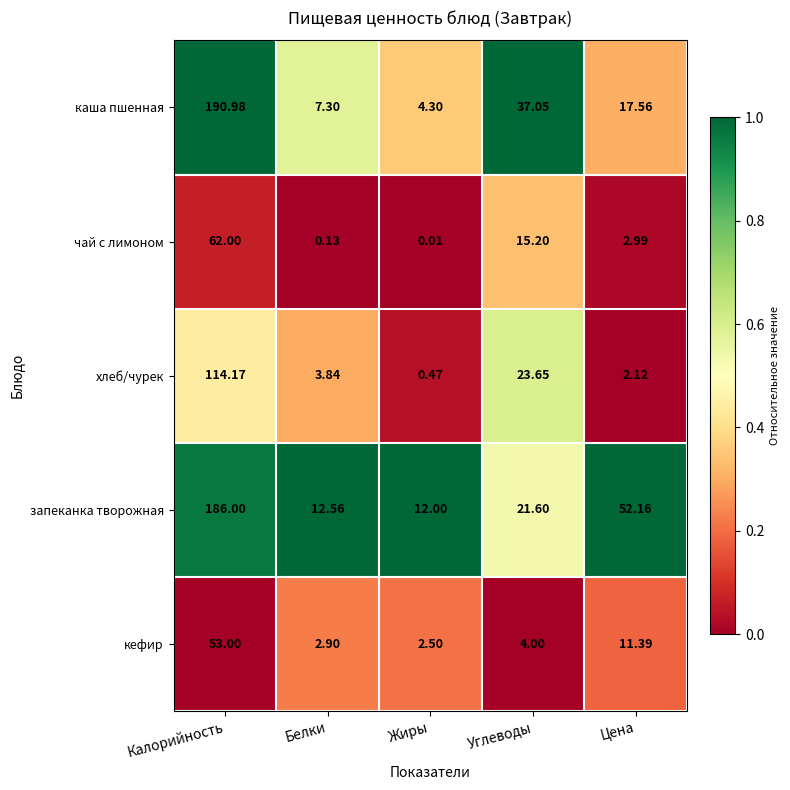

How many values in the запеканка творожная series are below 21?

2